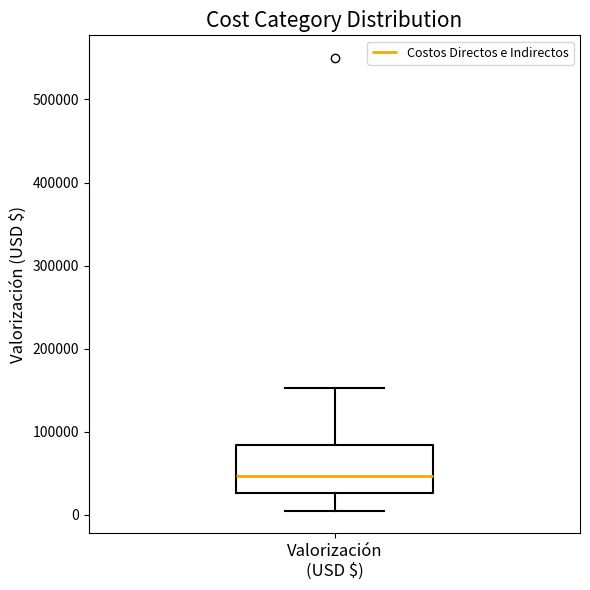

Transcribe this box plot: give where the median line is, the range the box spans, and where the two whiskers end, as read against the y-axis. The values are not printed on the chart, so give them approximately, as read against the axis.

median 50000, box 30000 to 80000, whiskers 0 to 150000